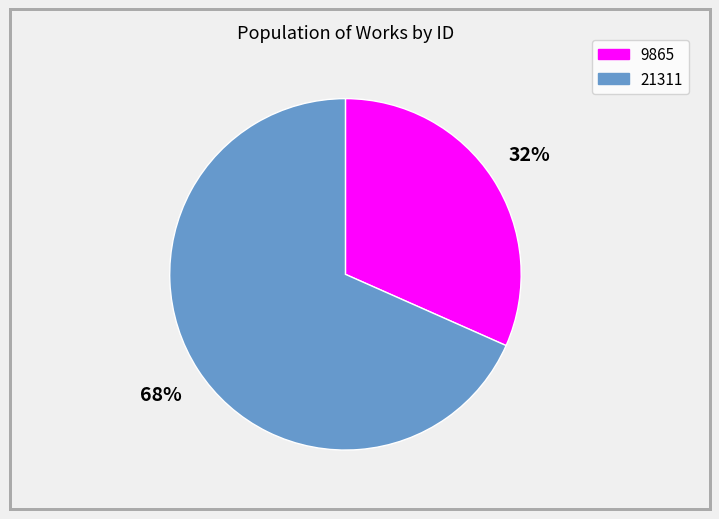

What is the largest slice in the pie chart?

21311